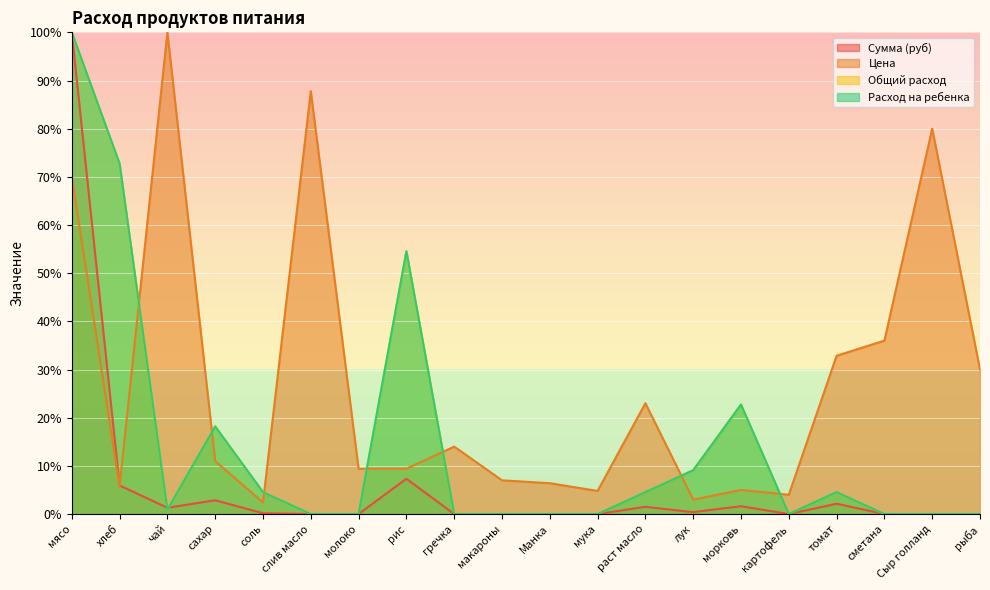

In Цена, how many points are higher than both neighbors (excluding endpoints)?

6